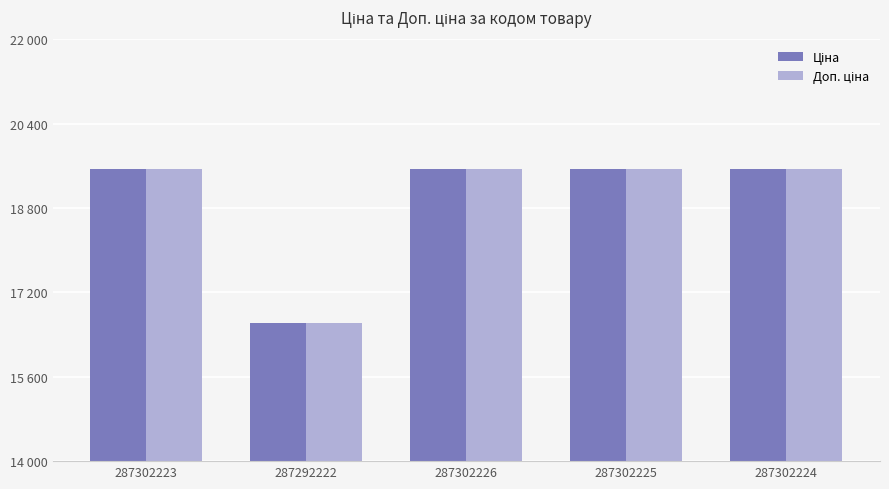

At 287292222, list the series in order from largest to smallest.

Ціна, Доп. ціна